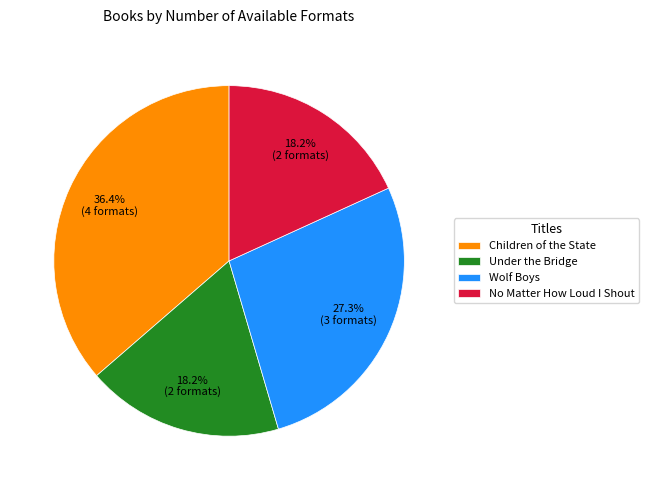

Does Children of the State account for over 50% of the chart?

No